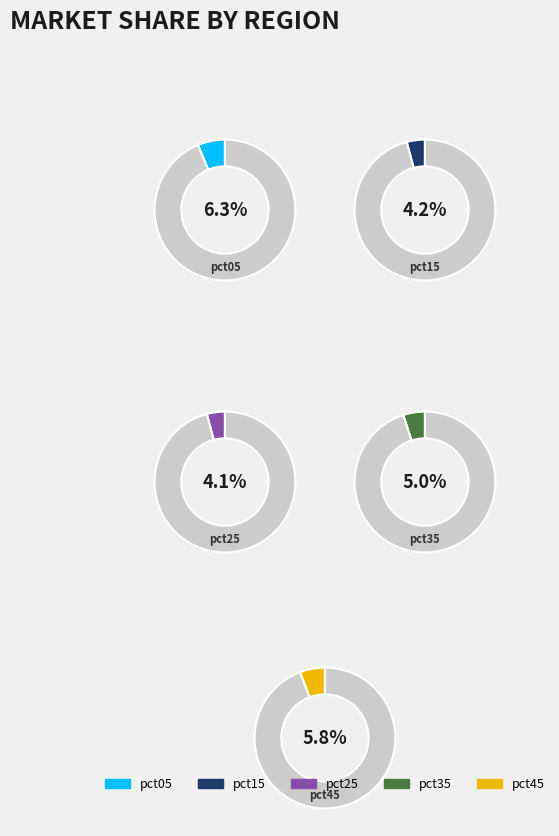

Is there a majority slice in this chart?

No